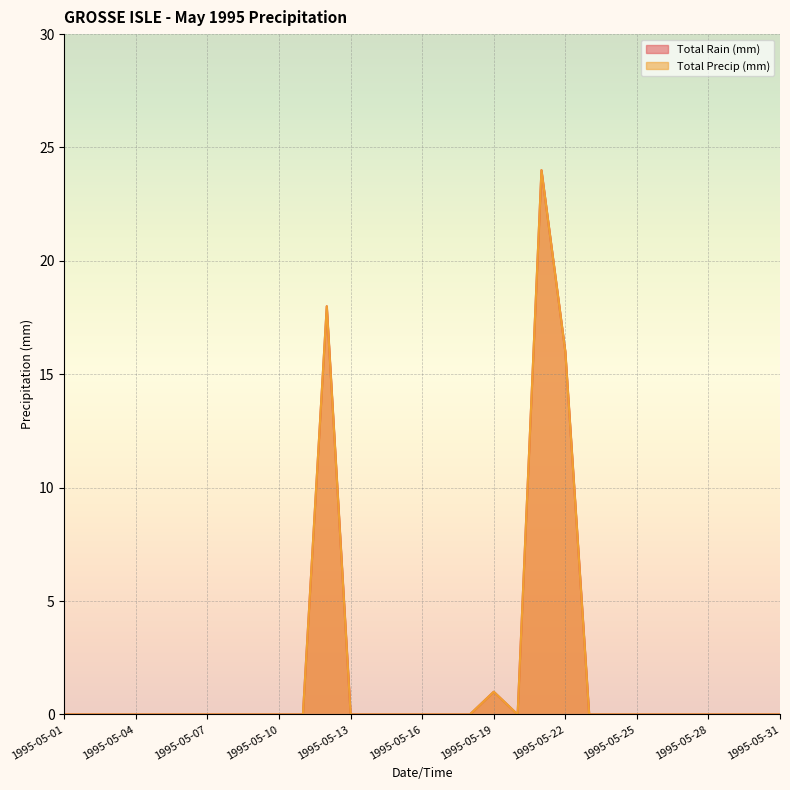

How many series are shown in this chart?

2